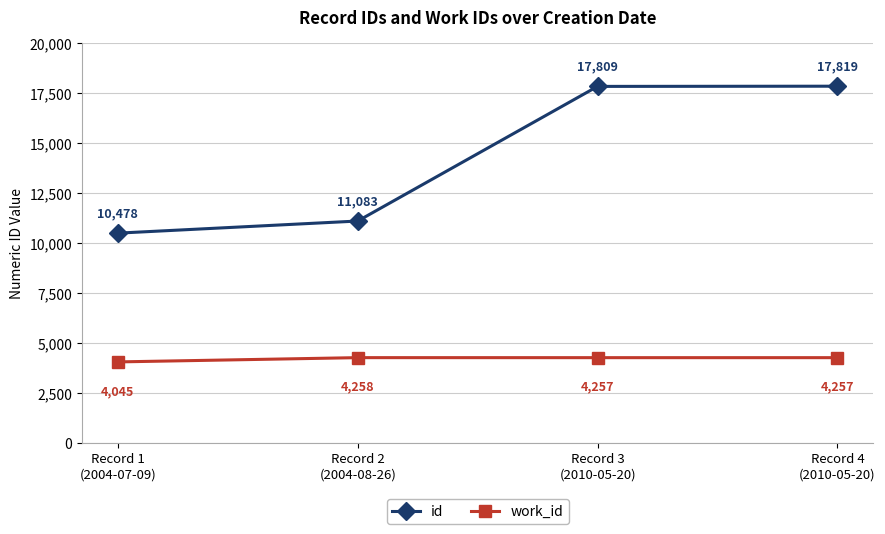

True or false: id and work_id intersect in this chart.

False